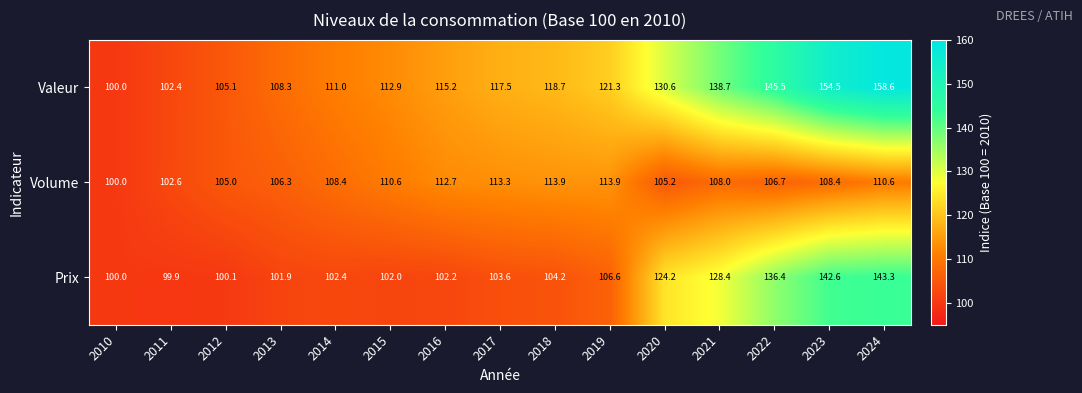

Rank the series by their average value, from highest to lowest.

Valeur, Prix, Volume